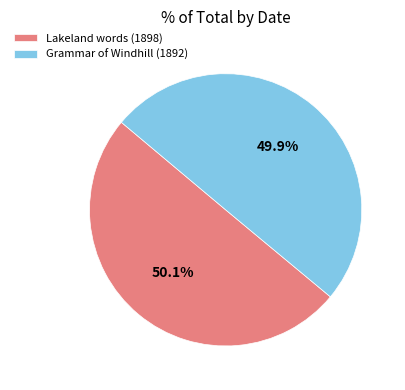

Is it true that Lakeland words (1898) is 50% of the pie?

True